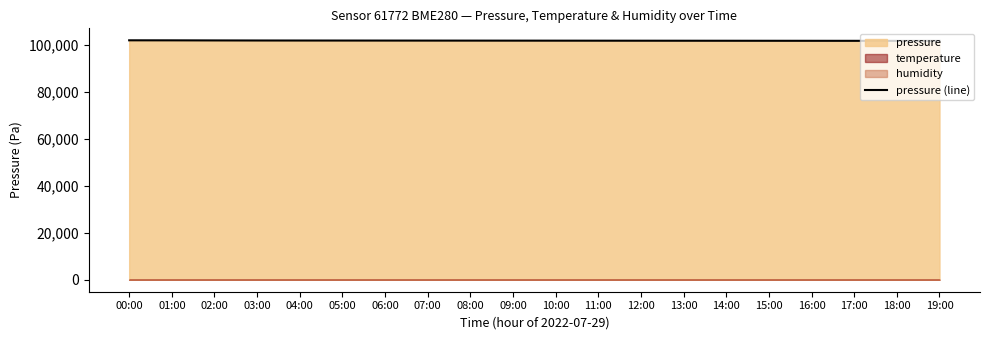

What is the average value?

101761.1